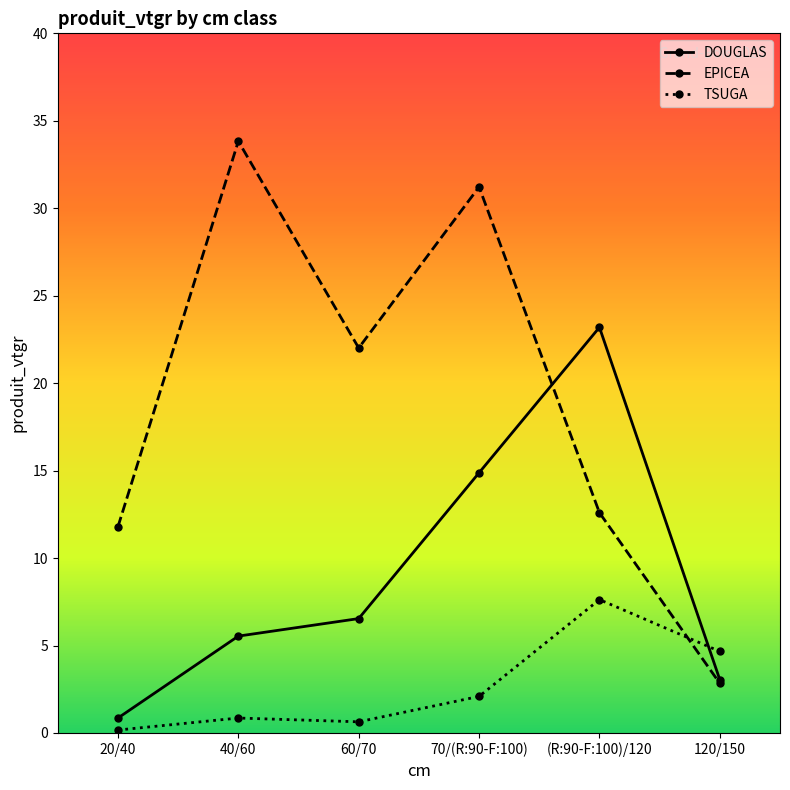

Which label corresponds to the smallest value in the chart?

20/40